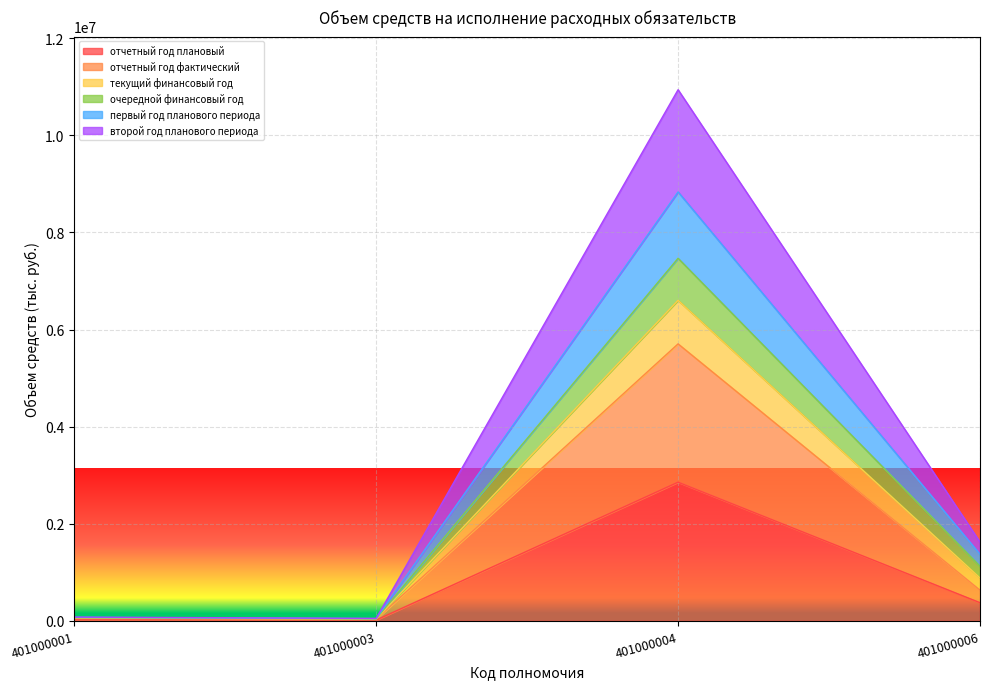

True or false: второй год планового периода and первый год планового периода cross at least once.

False